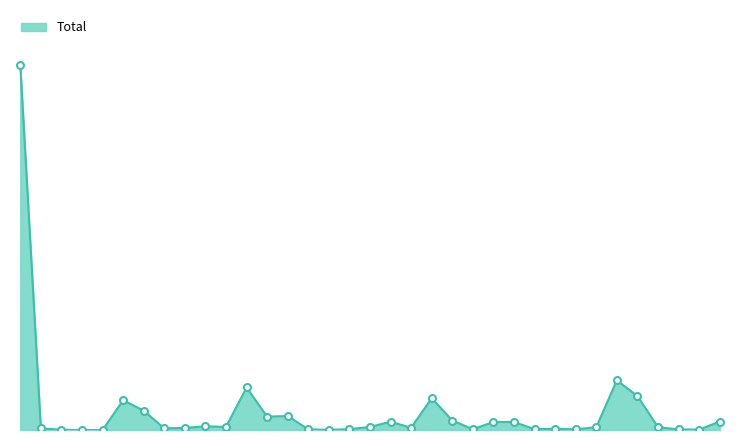

Does the chart have visible grid lines?

No